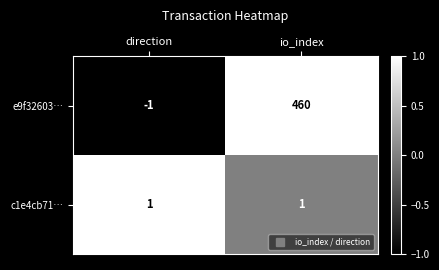

Reading left to right, transcribe all the data shown in this chart.

e9f32603…: -1	460
c1e4cb71…: 1	1